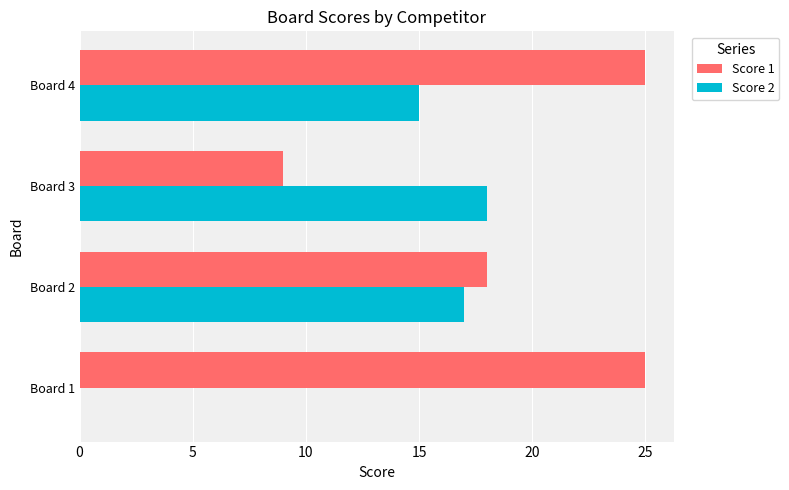

Which series has the largest total across all categories?

Score 1